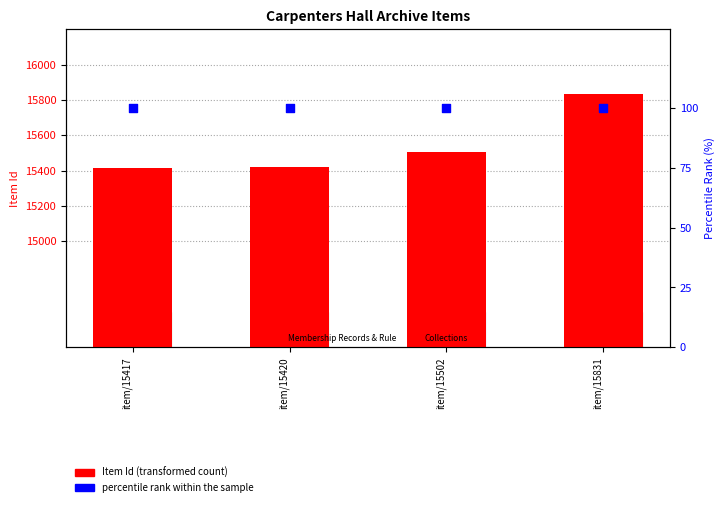

Is the value of Item Id (transformed count) at item/15502 greater than the value of percentile rank within the sample at item/15502?

Yes